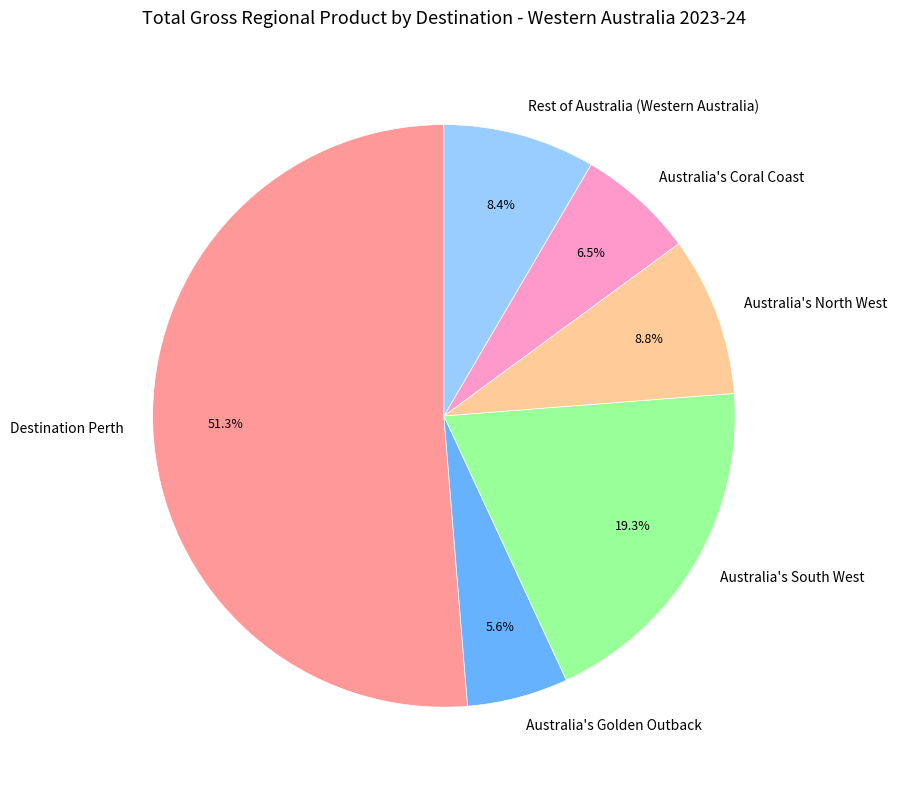

To the nearest percent, what is the difference between the largest and smallest slice percentages?

46%